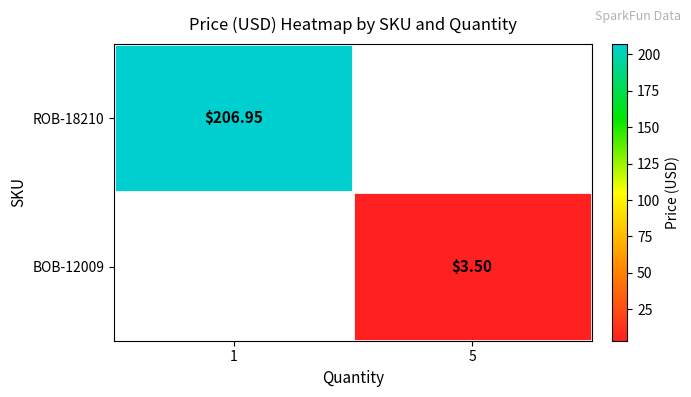

What is the maximum value for ROB-18210?

206.9